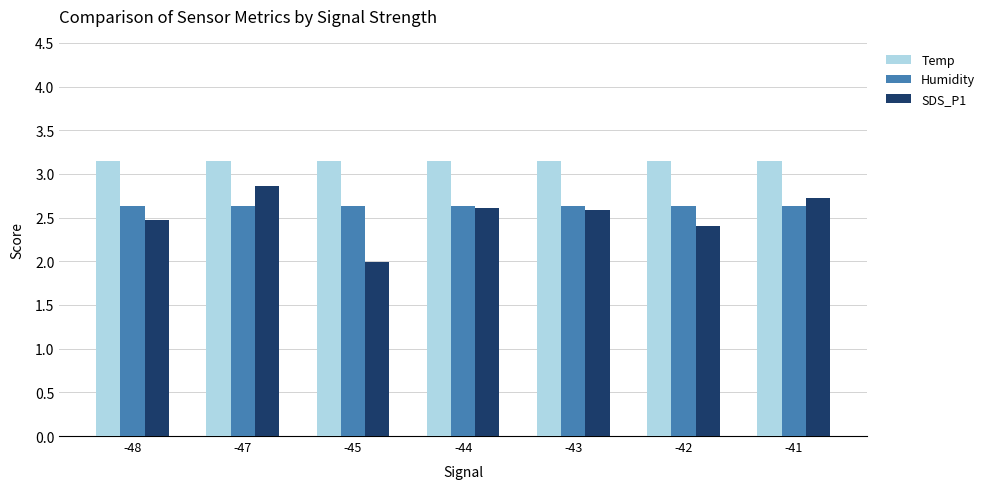

List the series in order of their overall mean, highest first.

Temp, Humidity, SDS_P1